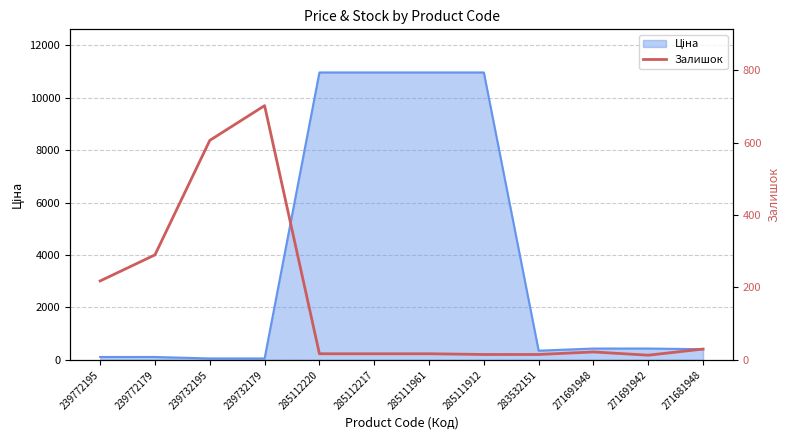

How many interior local peaks (higher than both neighbors) does the data have?

2